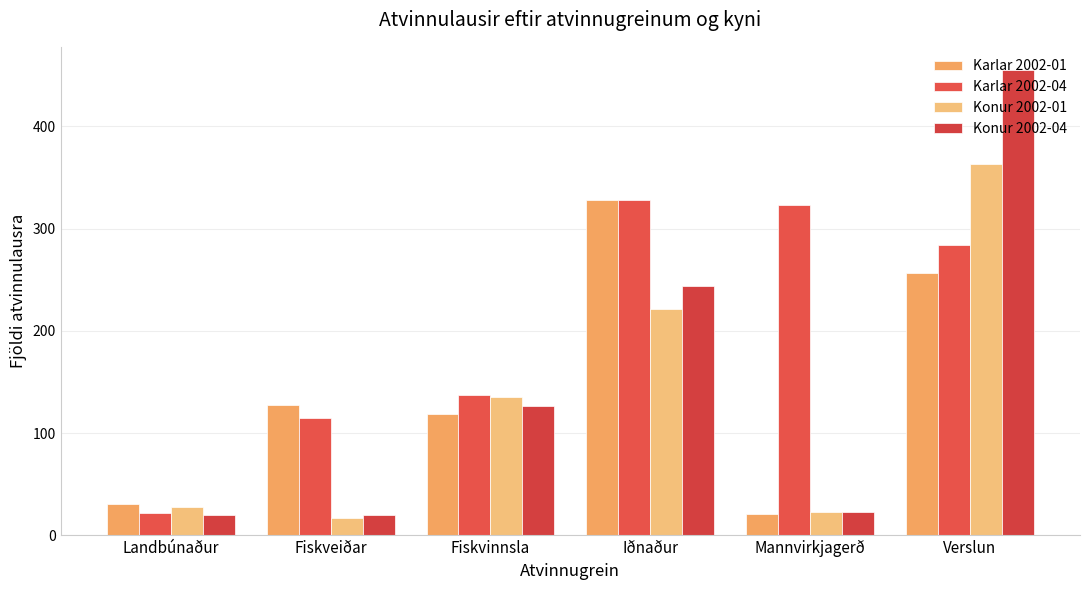

What is the sum of the Konur 2002-04 values at Fiskveiðar and Verslun?

475